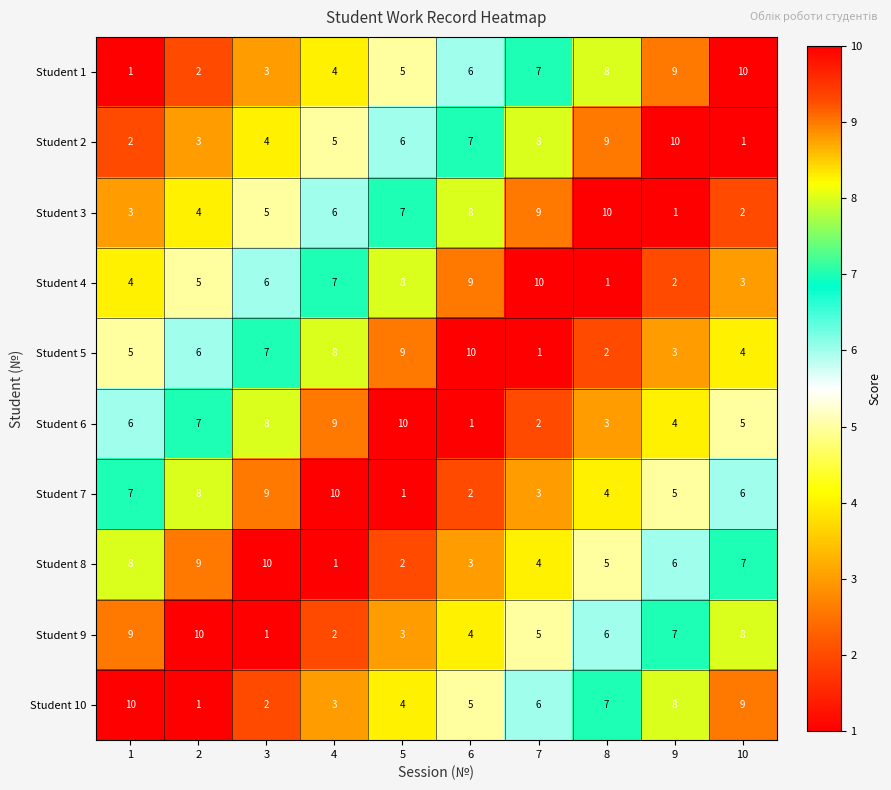

At how many categories does at least one series exceed 8?

10